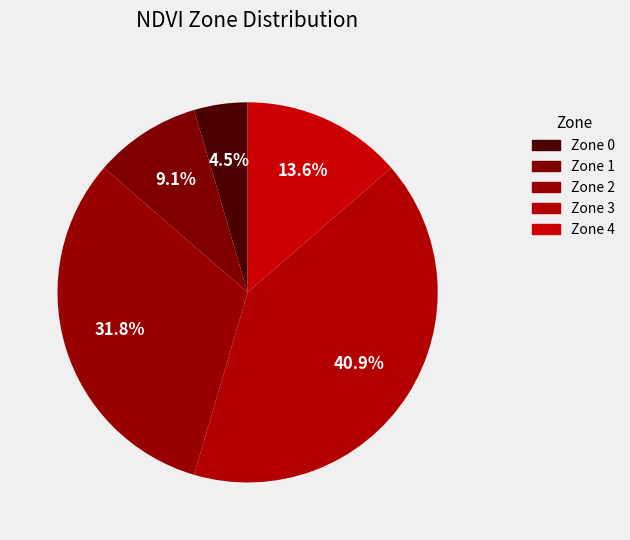

What portion of the pie excludes Zone 2?

68.2%